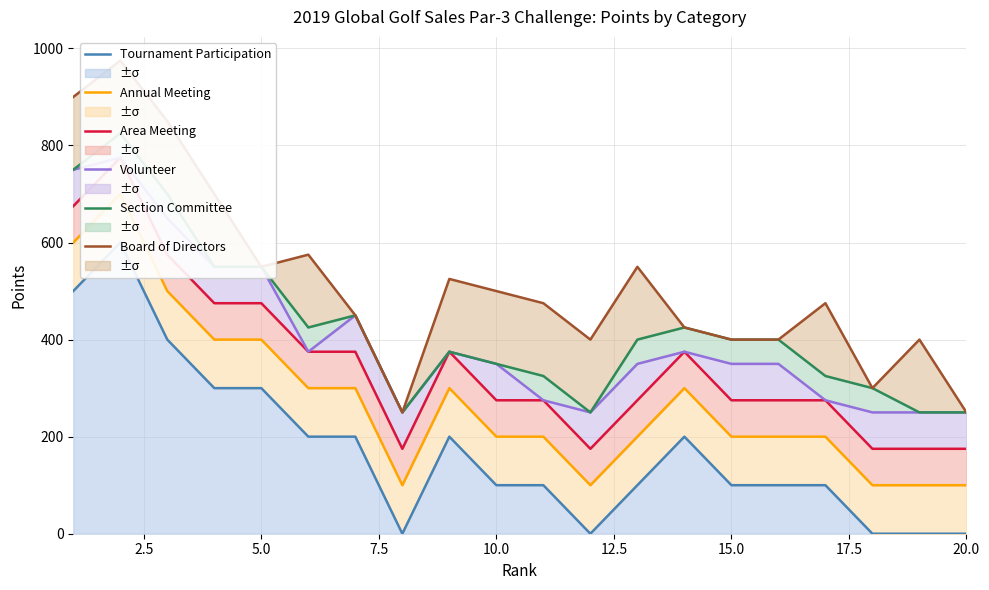

What is the greatest value displayed?

975